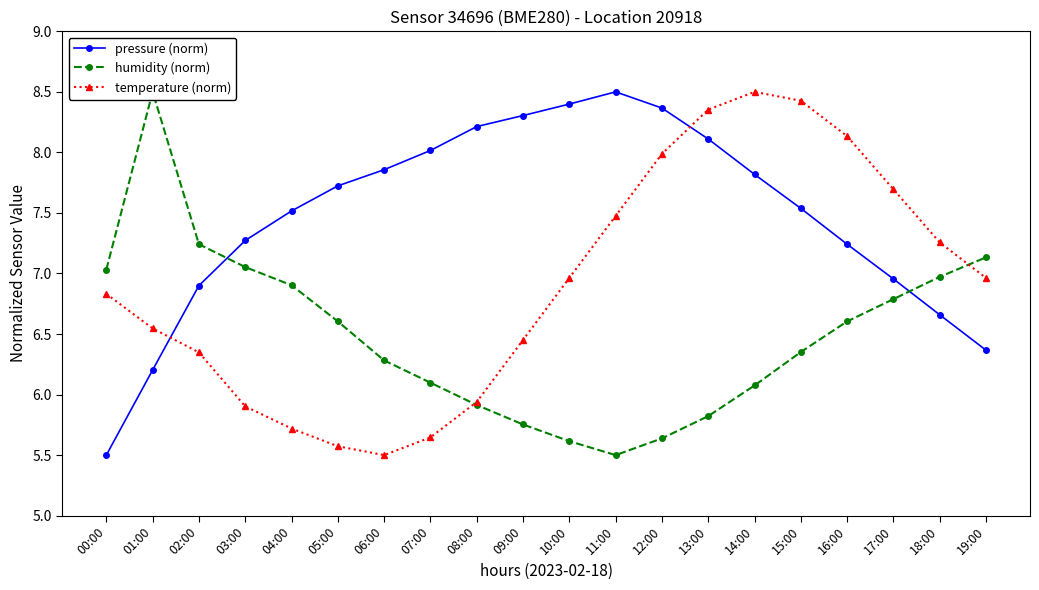

What is the label of the 7th point from the left?

06:00